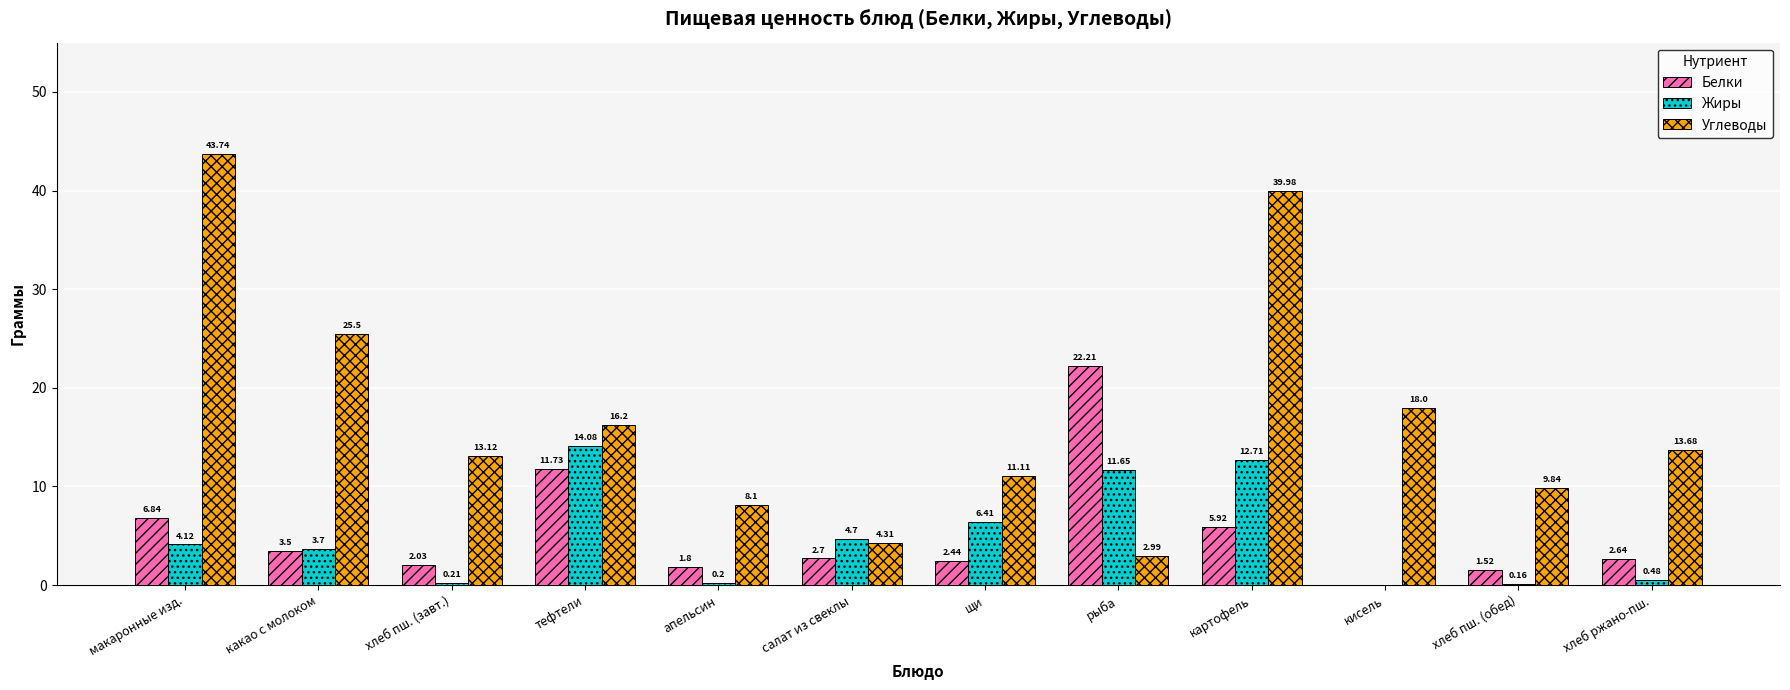

What is the sum of all Углеводы values?

206.6